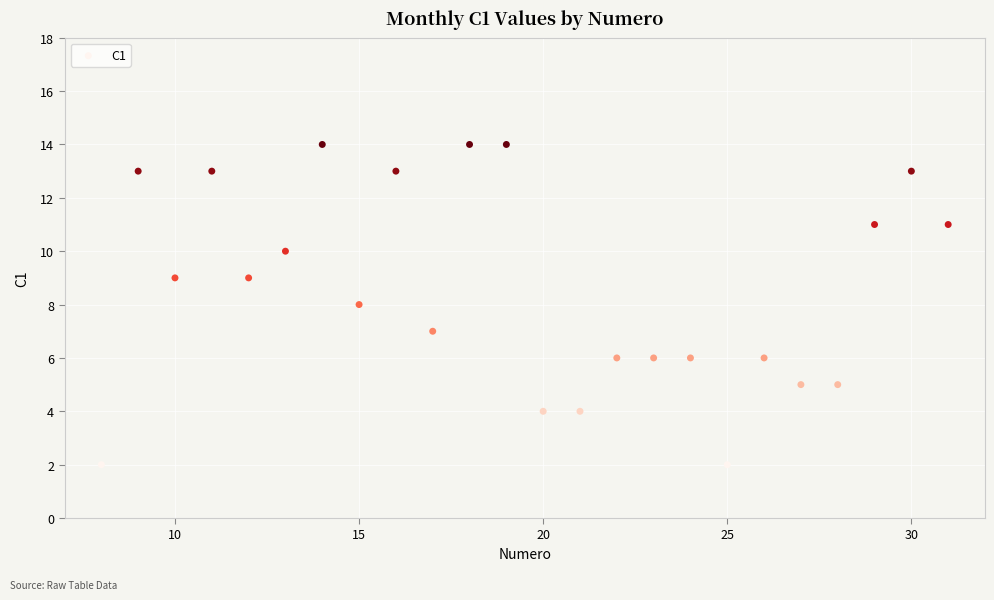

What is the range of Y values (max minus min)?

12